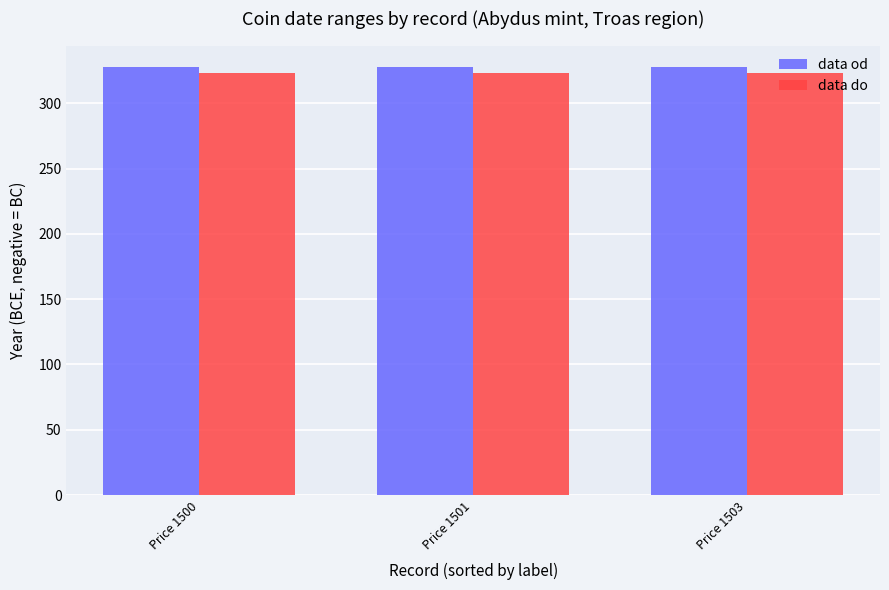

At how many categories does at least one series exceed 326?

3